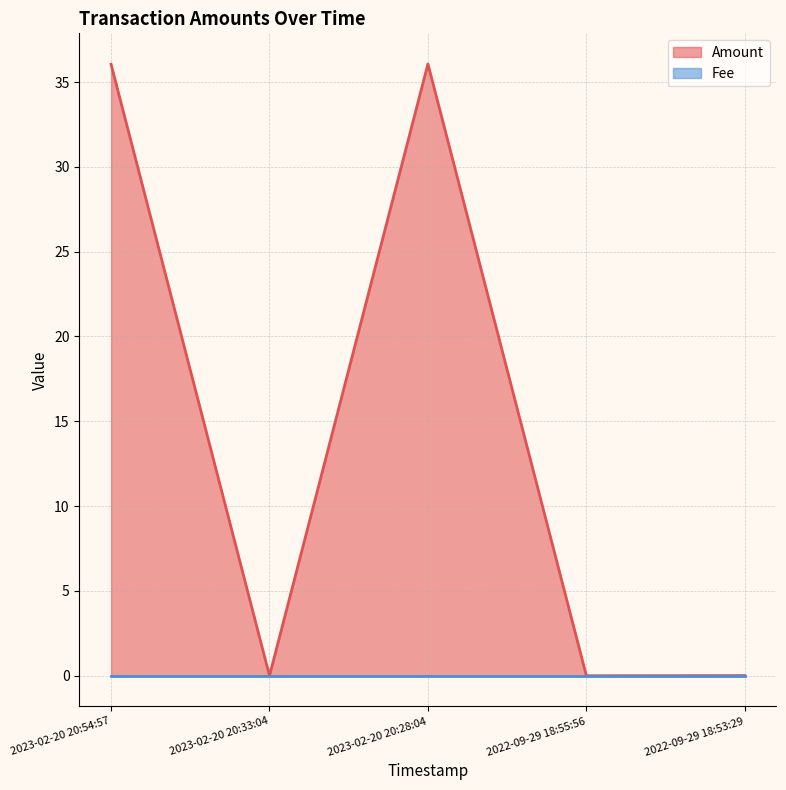

How many interior local peaks (higher than both neighbors) does the data have?

1